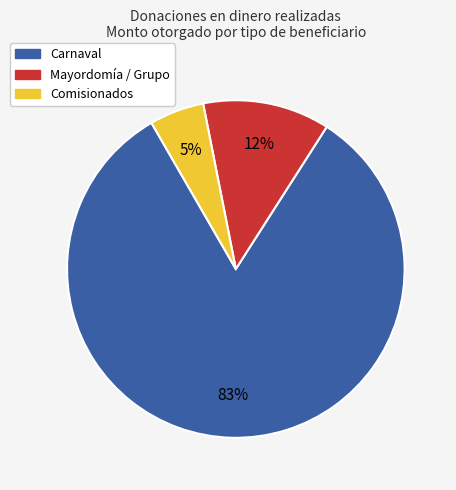

Which category has the smallest portion of the pie?

Comisionados